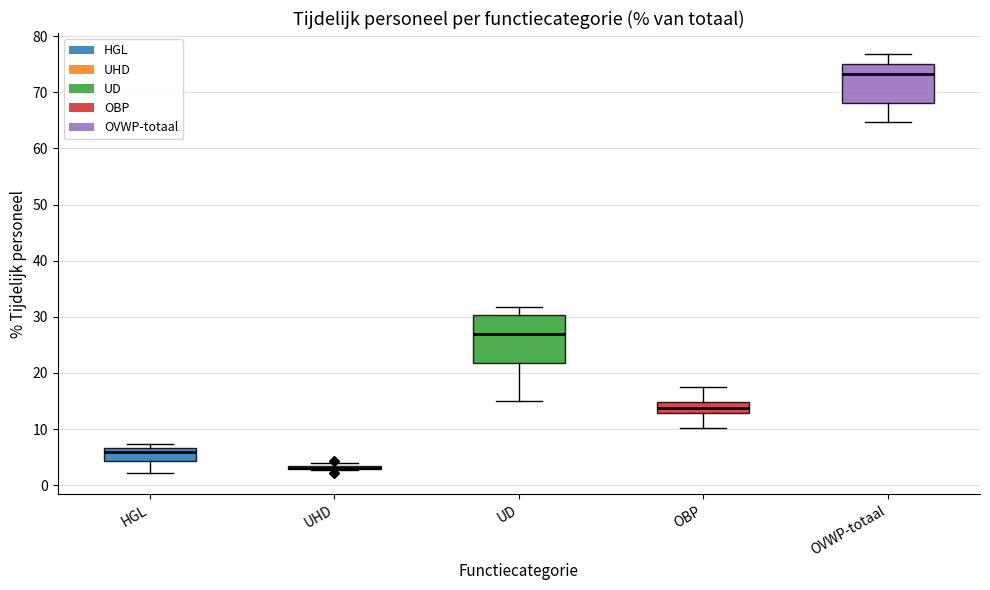

Reading left to right, read every box against the y-axis: the position of its median line, the range the box covers, and the ends of its whiskers. The values are not printed on the chart, so give them approximately, as read against the axis.

HGL: median 6, box 4 to 7, whiskers 2 to 7 (just above the box's upper edge)
UHD: box collapsed to a line at 3, whiskers 3 to 4
UD: median 27, box 22 to 30, whiskers 15 to 32
OBP: median 14, box 13 to 15, whiskers 10 to 18
OVWP-totaal: median 73, box 68 to 75, whiskers 65 to 77